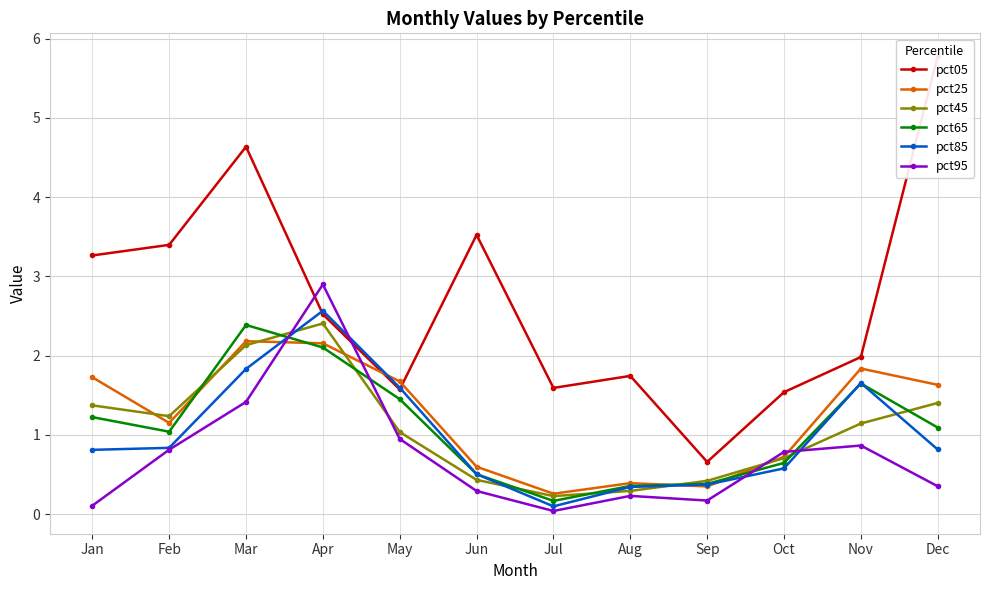

Reading right to left, list all the values displayed in this chart.

pct05: 5.8	2.0	1.5	0.7	1.7	1.6	3.5	1.6	2.5	4.6	3.4	3.3
pct25: 1.6	1.8	0.7	0.3	0.4	0.3	0.6	1.7	2.2	2.2	1.2	1.7
pct45: 1.4	1.1	0.7	0.4	0.3	0.2	0.4	1.0	2.4	2.1	1.2	1.4
pct65: 1.1	1.6	0.6	0.4	0.4	0.2	0.5	1.5	2.1	2.4	1.0	1.2
pct85: 0.8	1.7	0.6	0.4	0.3	0.1	0.5	1.6	2.6	1.8	0.8	0.8
pct95: 0.4	0.9	0.8	0.2	0.2	0.0	0.3	0.9	2.9	1.4	0.8	0.1